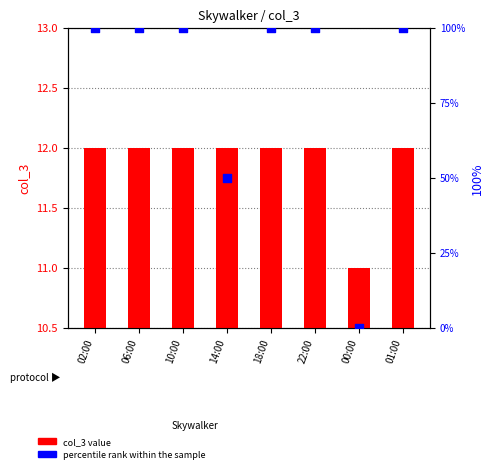

What is the total value across all series at 14:00?

62.0